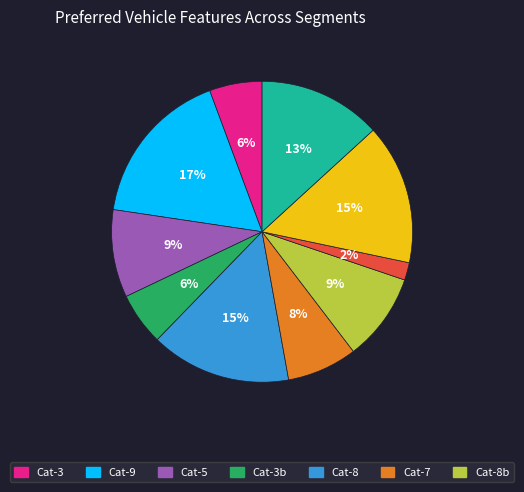

Is there any slice that represents more than half of the pie?

No